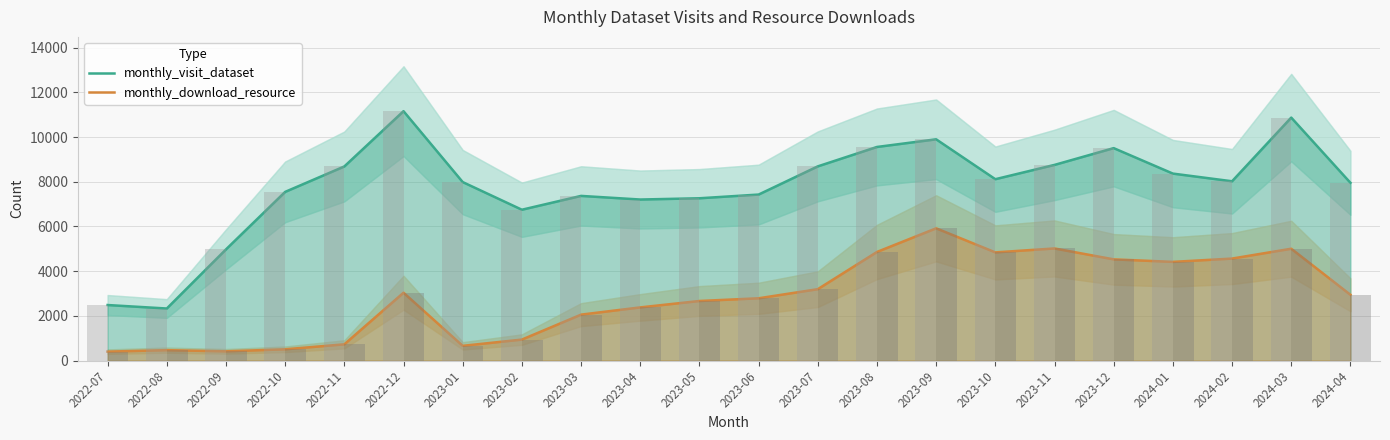

How many data points in monthly_download_resource are above 2943?

10